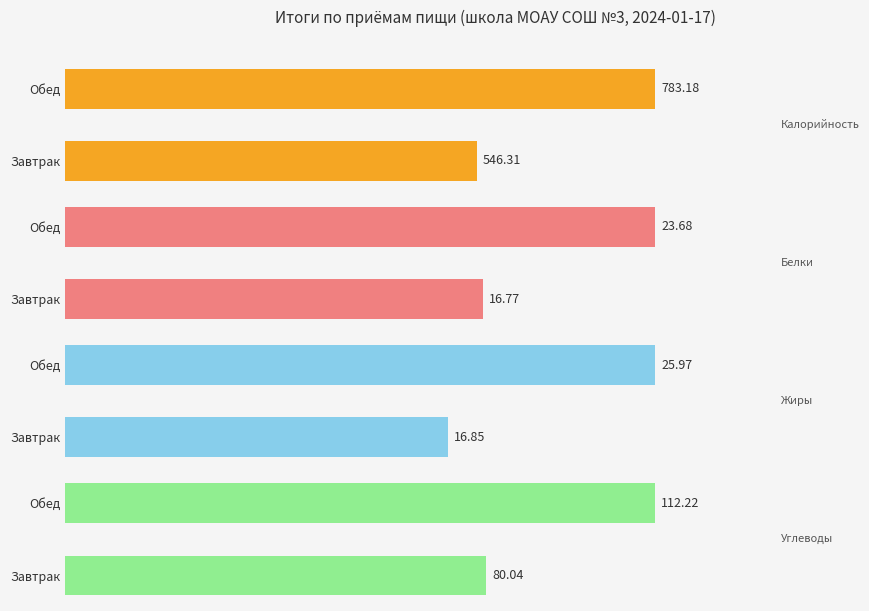

How many data points in Жиры are less than 25?

1